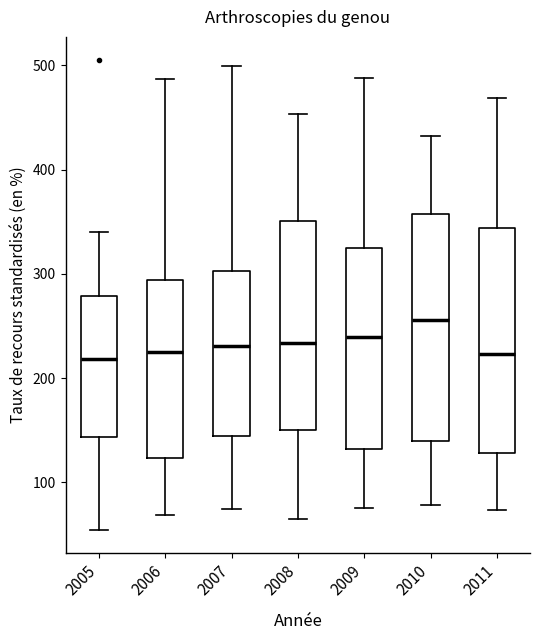

Where does the lower whisker of the box at x = 2011 end on the y-axis? The values are not printed on the chart, so give them approximately, as read against the axis.

70